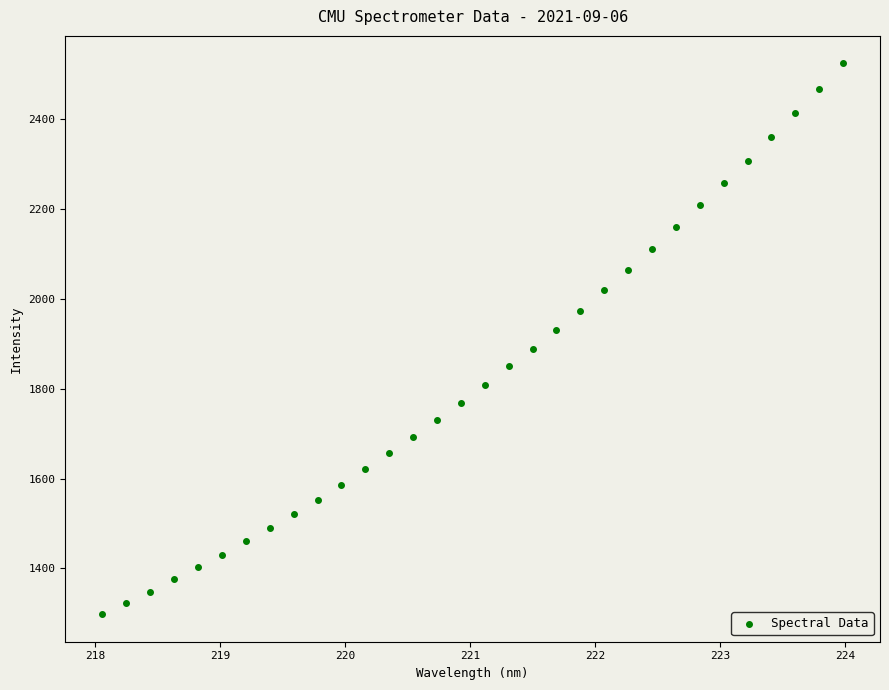

What is the range of X values (max minus min)?

5.9